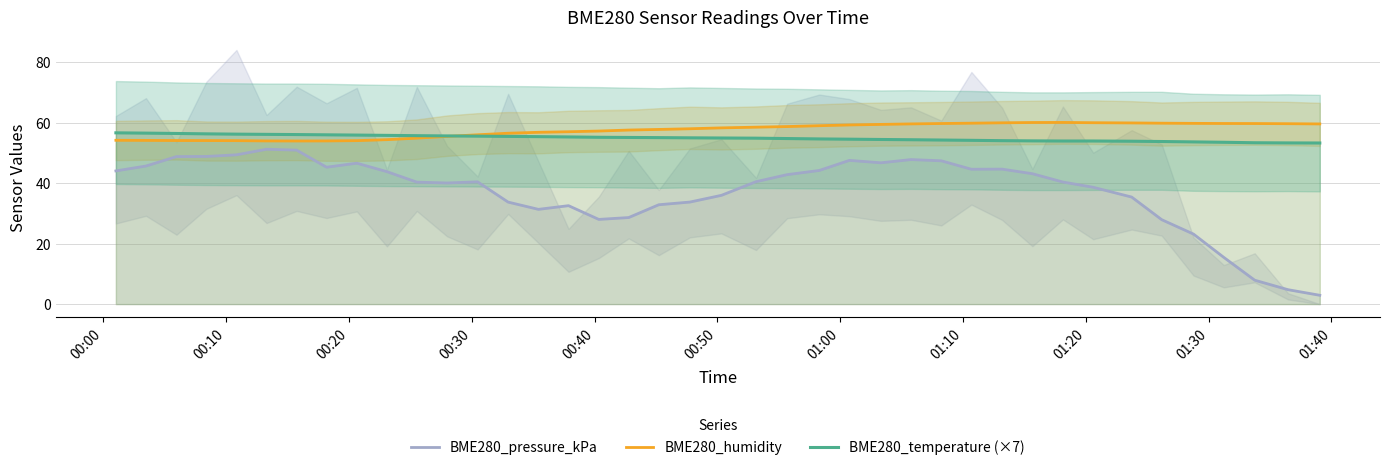

Which series has the largest total across all categories?

BME280_humidity